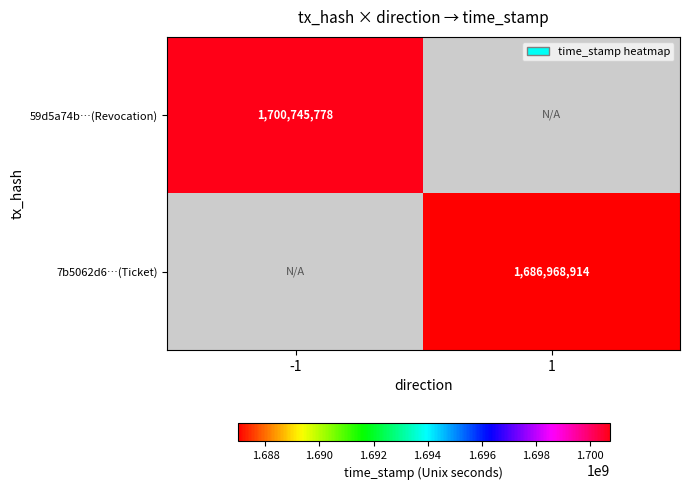

Is it true that 59d5a74b…(Revocation) equals 561377059 at -1?

False